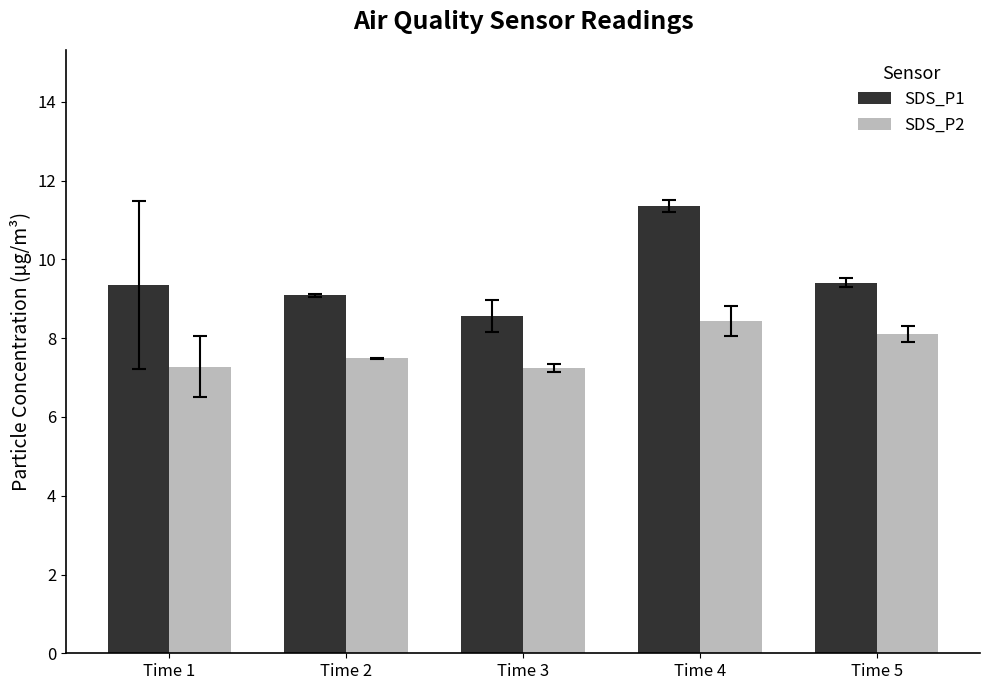

What is the value of the SDS_P2 bar at the 5th from the left?

8.1